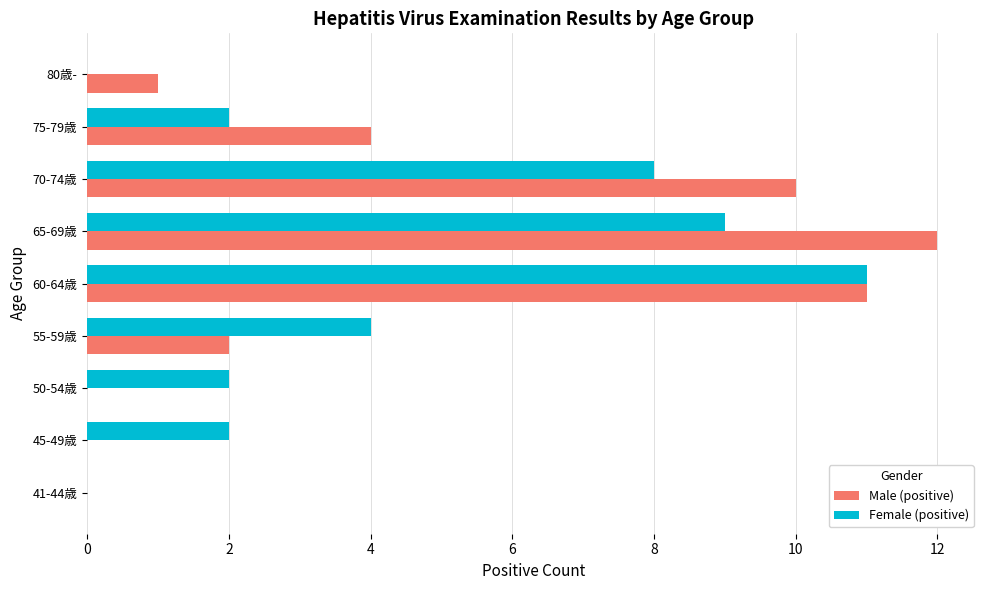

At which category is the sum across all series the highest?

60-64歳